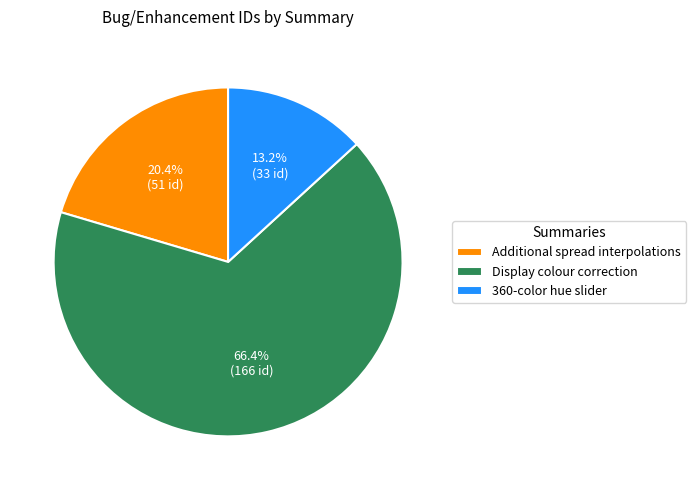

To the nearest percent, what is the difference between the Additional spread interpolations and 360-color hue slider slice percentages?

7%